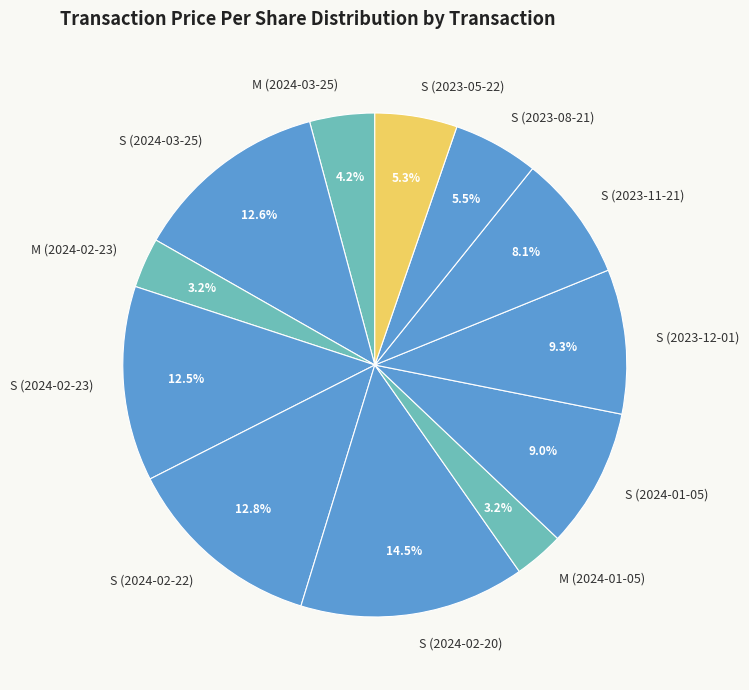

Is there a majority slice in this chart?

No